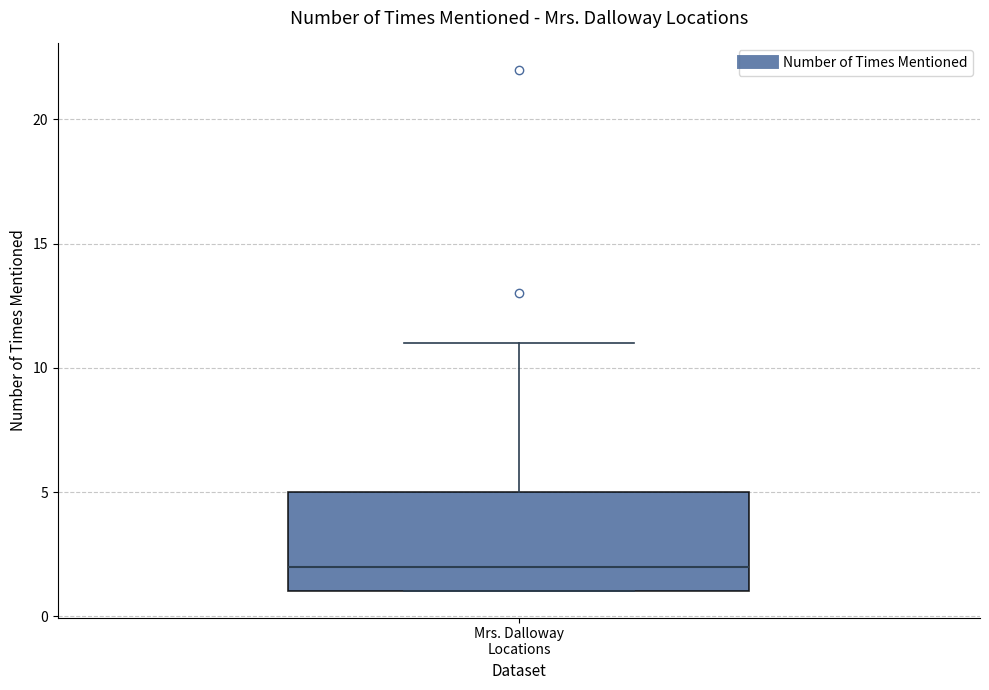

Read this box plot against the y-axis: the position of the median line, the range covered by the box, and the ends of both whiskers. The values are not printed on the chart, so give them approximately, as read against the axis.

median 2, box 1 to 5, whiskers 1 to 11